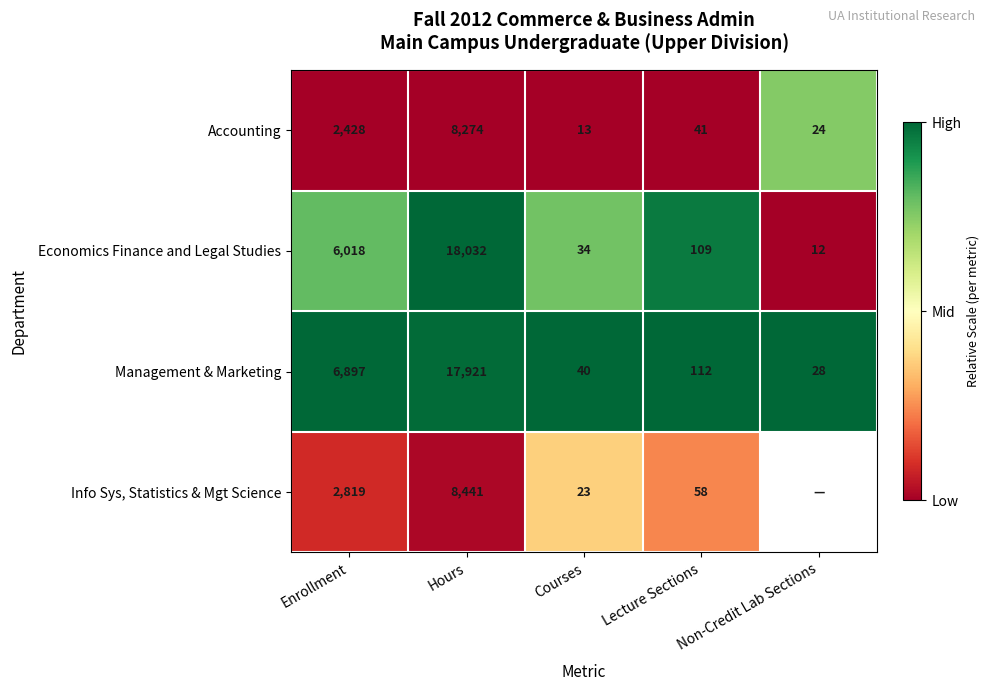

Which category has the lowest value in the Economics Finance and Legal Studies series?

Non-Credit Lab Sections